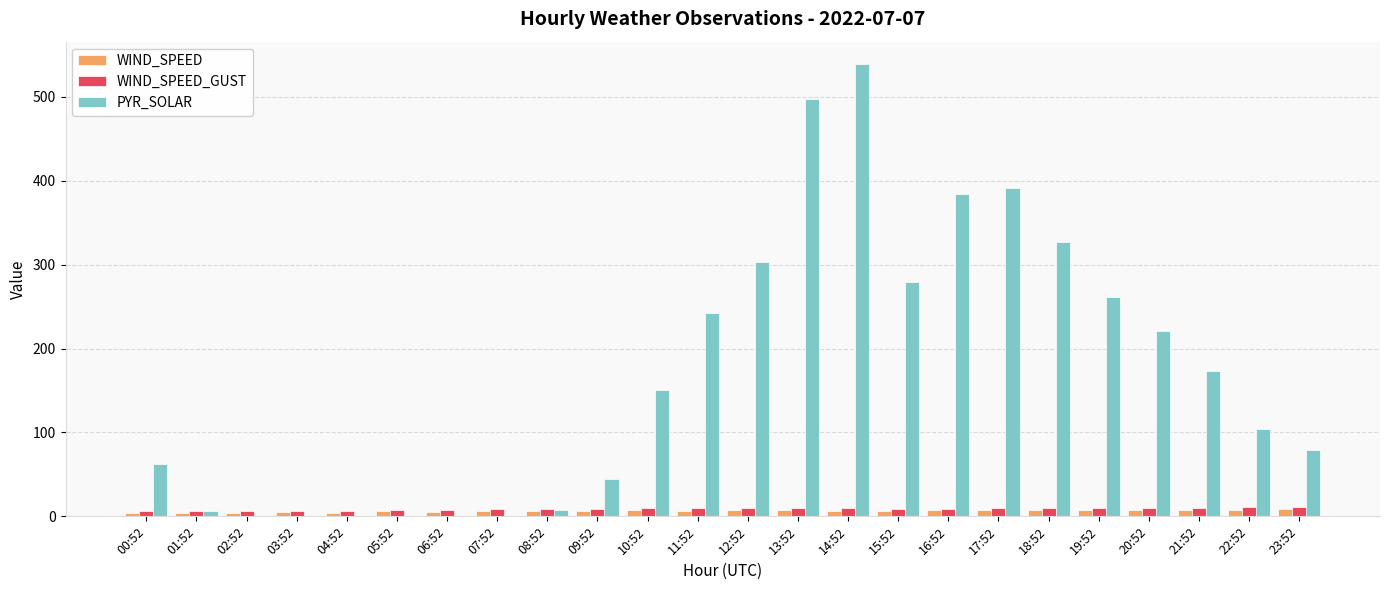

How many series are shown in this chart?

3